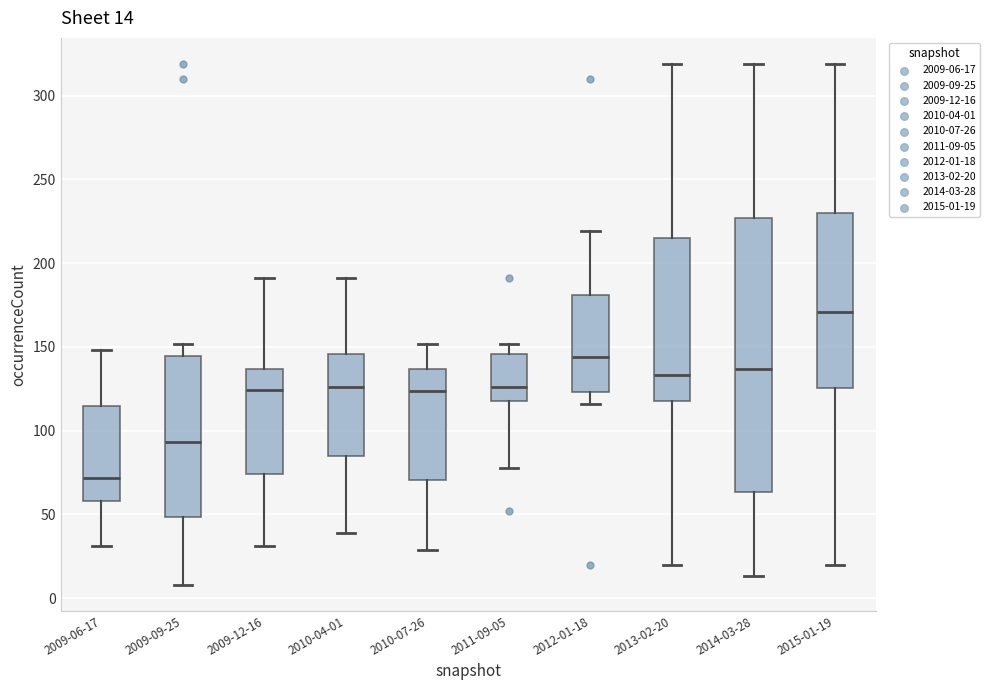

Comparing the boxes themselves (not the whiskers), which one is the tallest?

2014-03-28